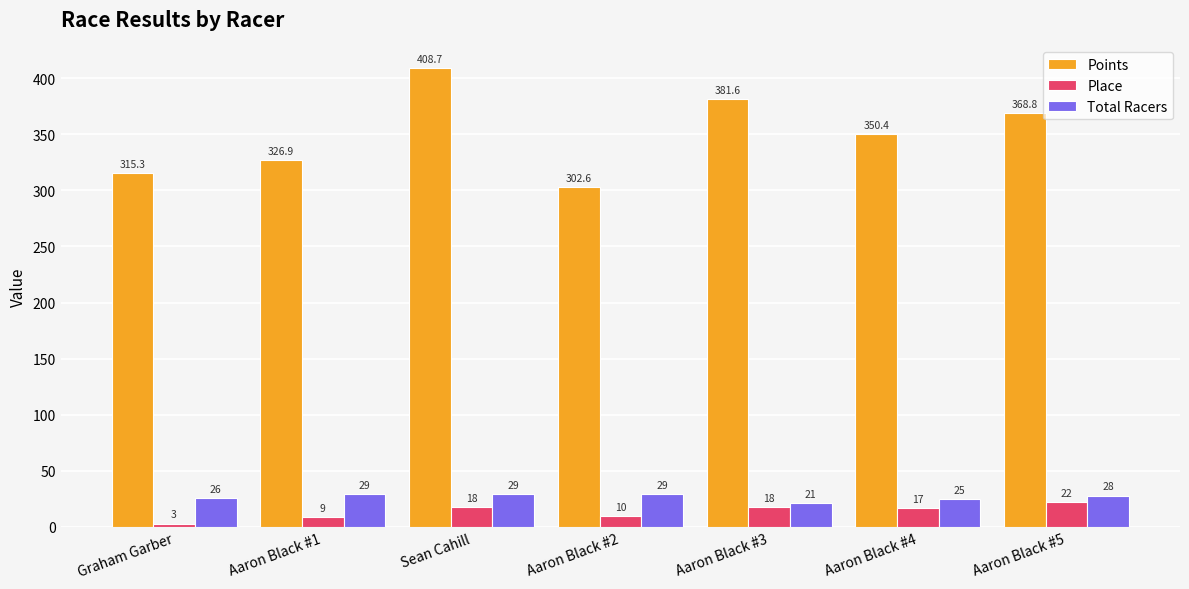

Count the number of categories in the chart.

7